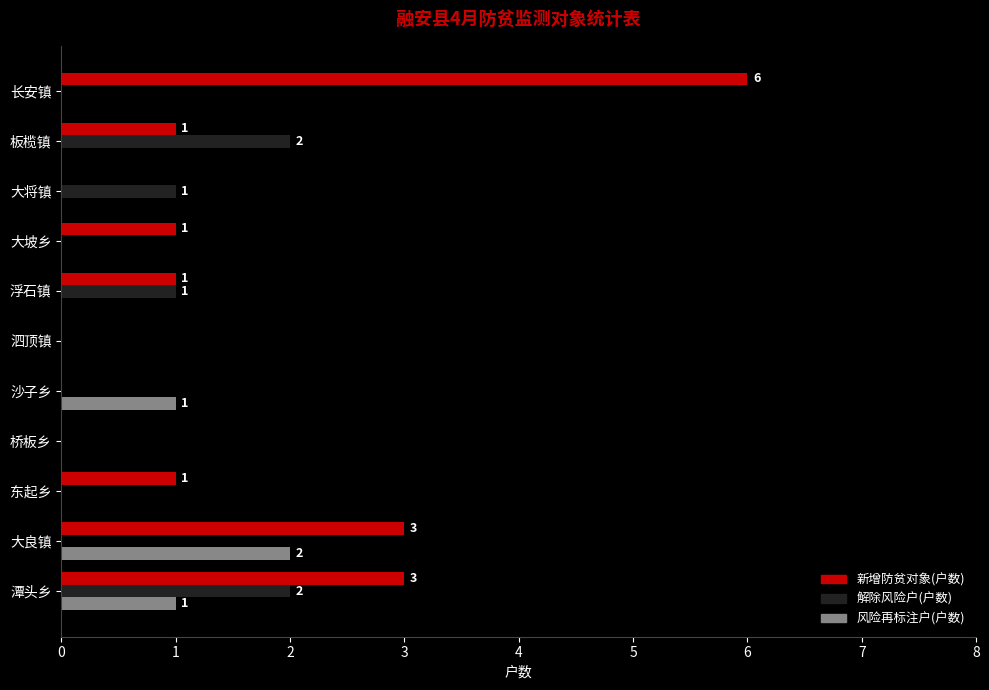

Between 泗顶镇 and 沙子乡, which series saw the biggest shift?

风险再标注户(户数)